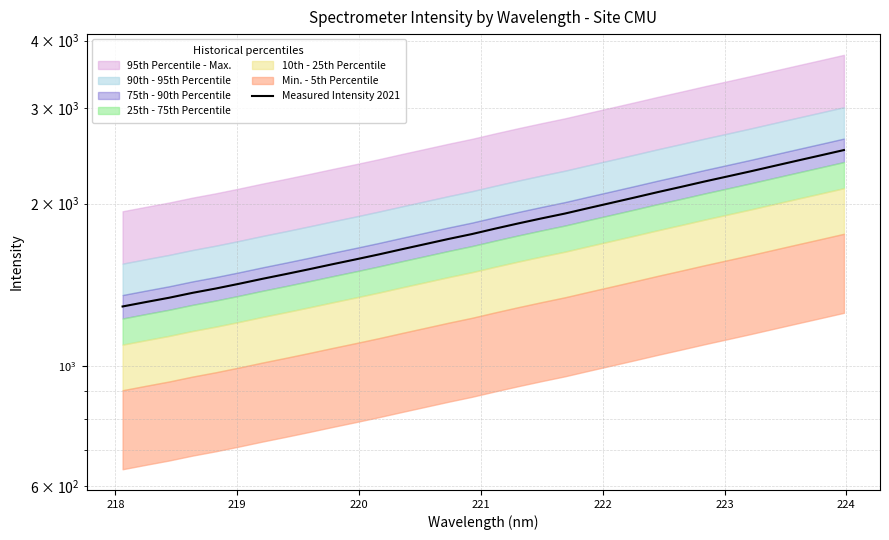

What is the smallest value displayed?

1290.1